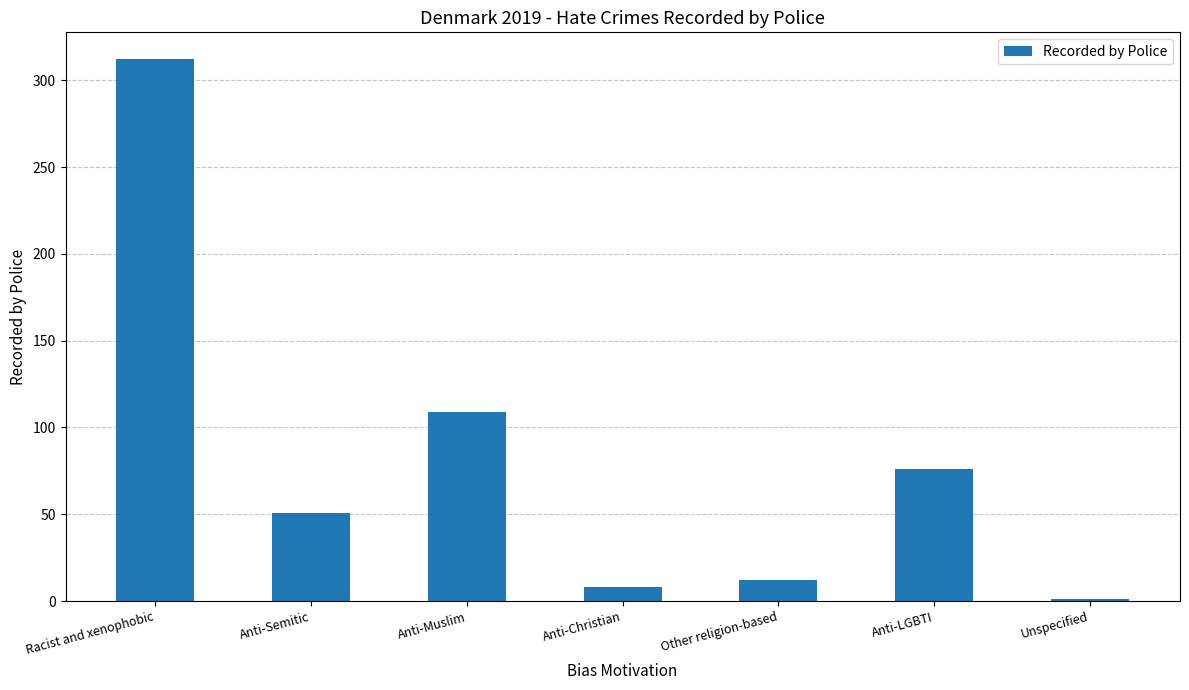

What is the greatest value displayed?

312